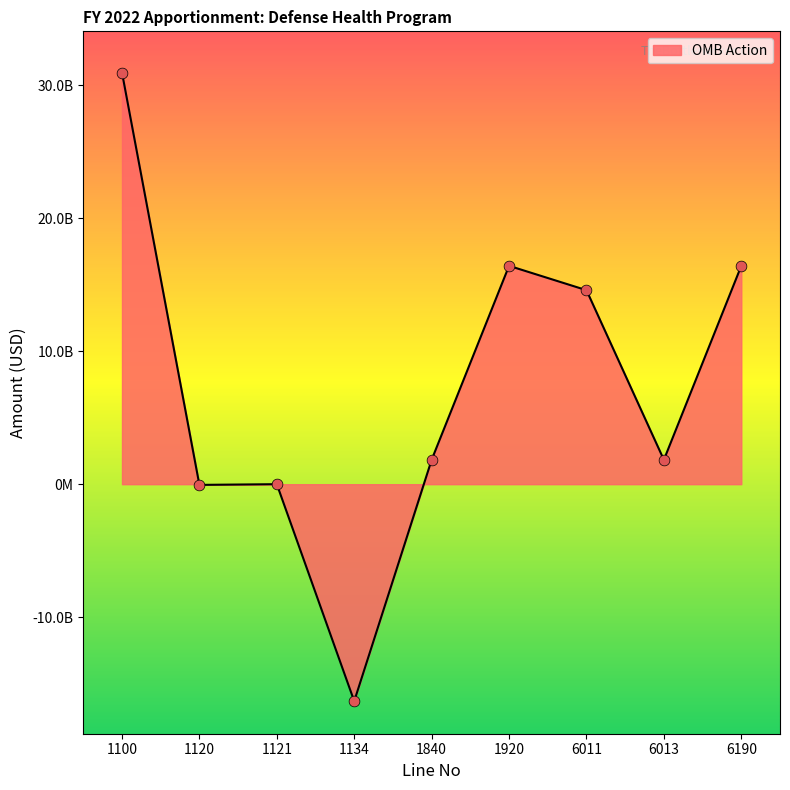

What is the change in value from 1120 to 6011?

+14639244301